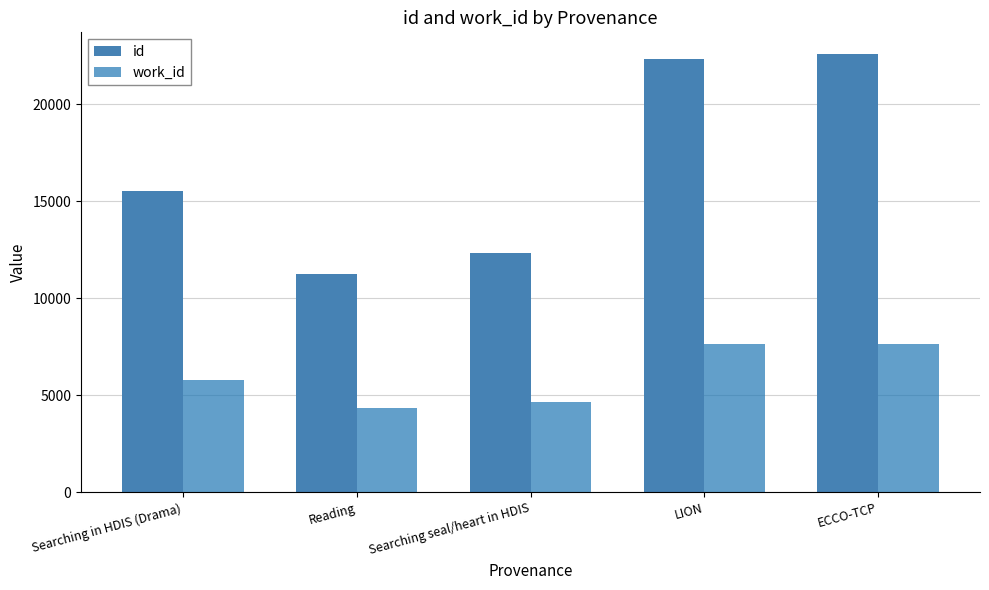

What is the value of the id bar at the 3rd from the left?

12311.0